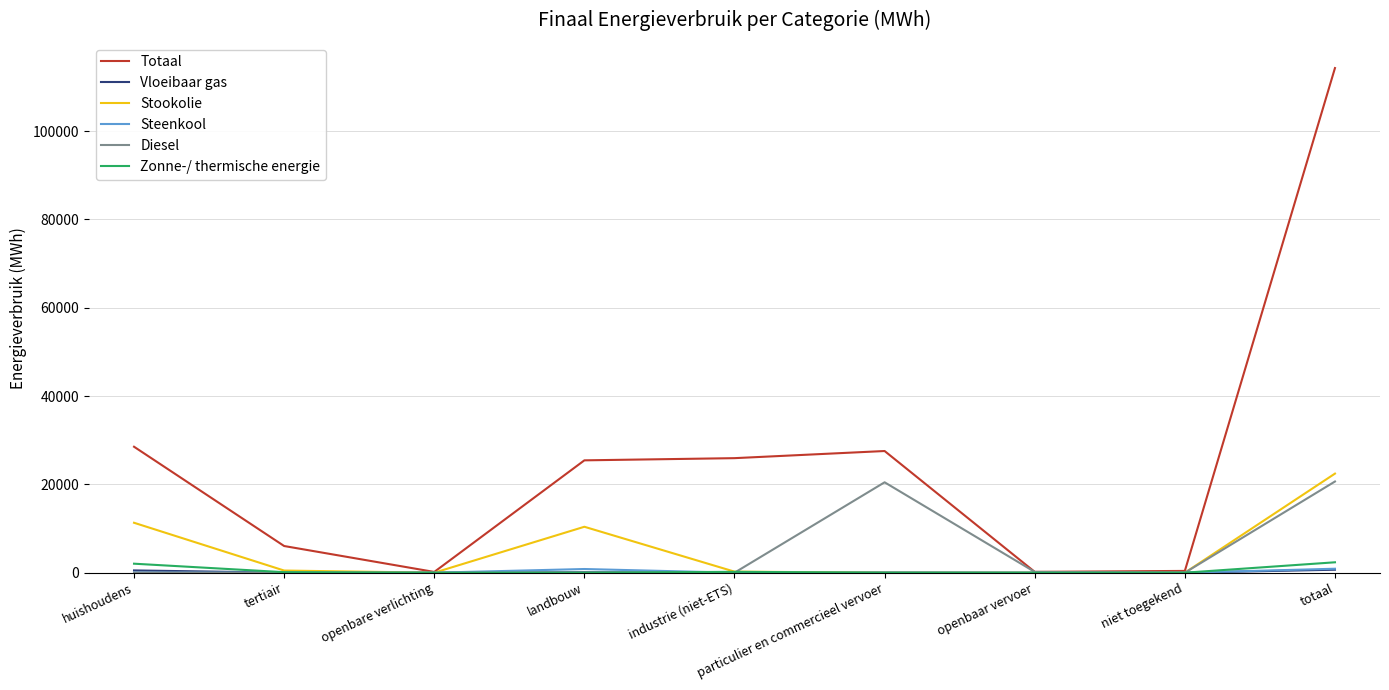

What position from the right is huishoudens?

9